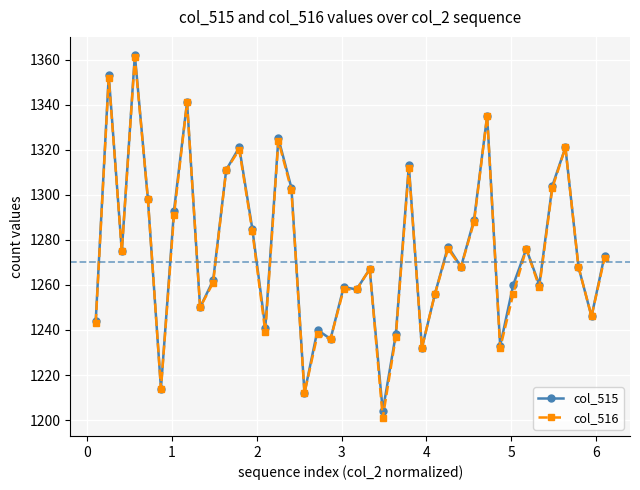

What is the highest value of the col_515 series?

1362